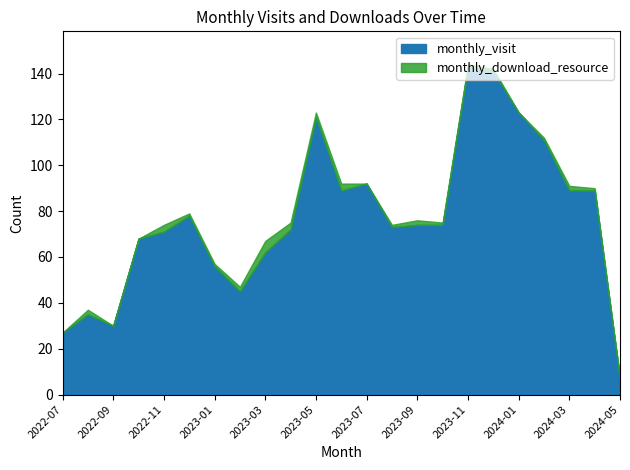

The value of monthly_download_resource at 2024-02 is 1. True or false?

True